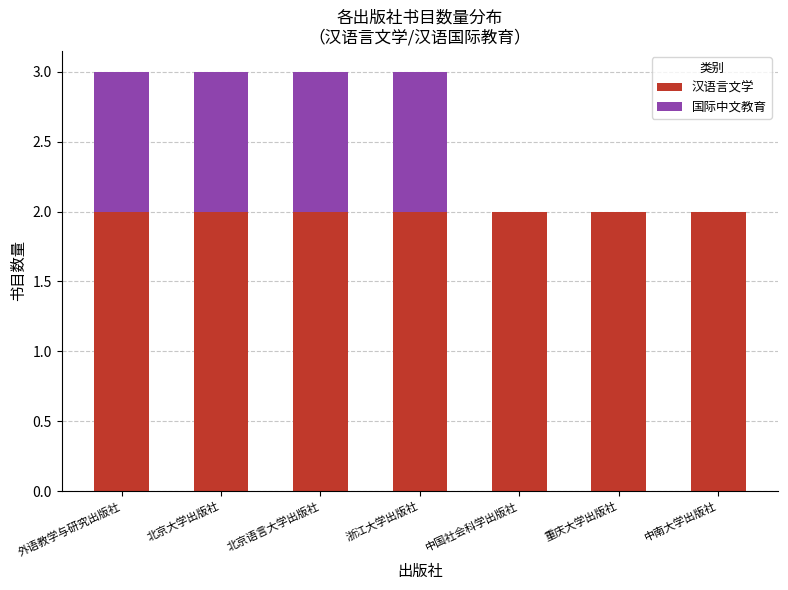

Is it true that 汉语言文学 equals 2 at 重庆大学出版社?

True